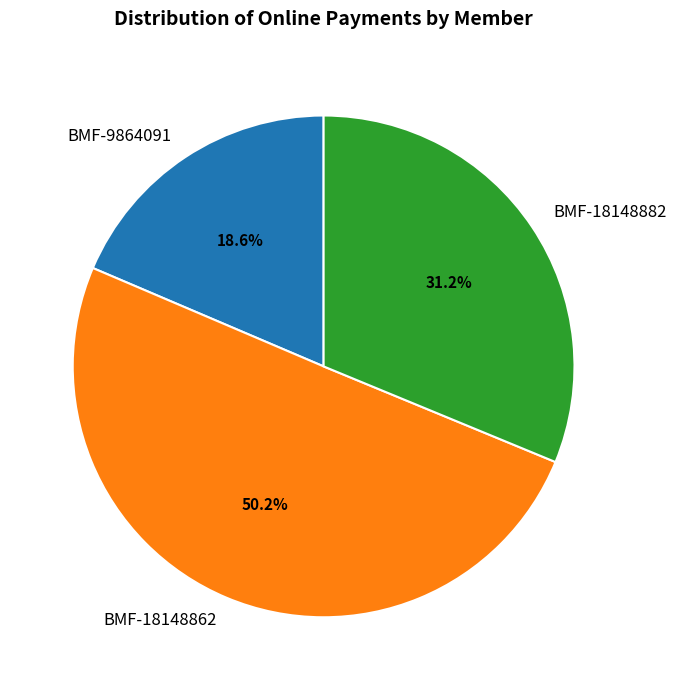

What is the largest slice in the pie chart?

BMF-18148862